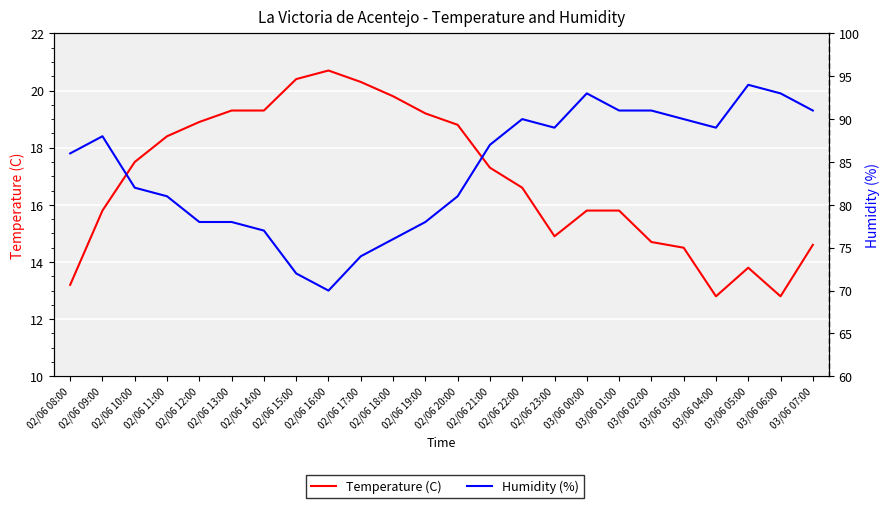

What is the greatest value displayed?

94.0